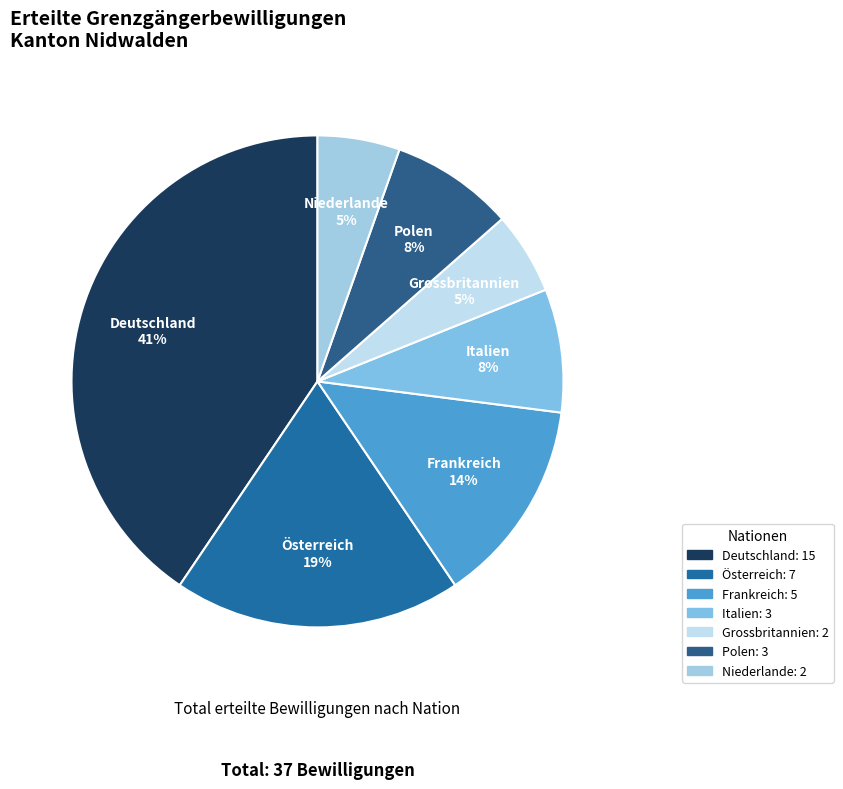

Is the sum of Grossbritannien and Polen greater than half?

No